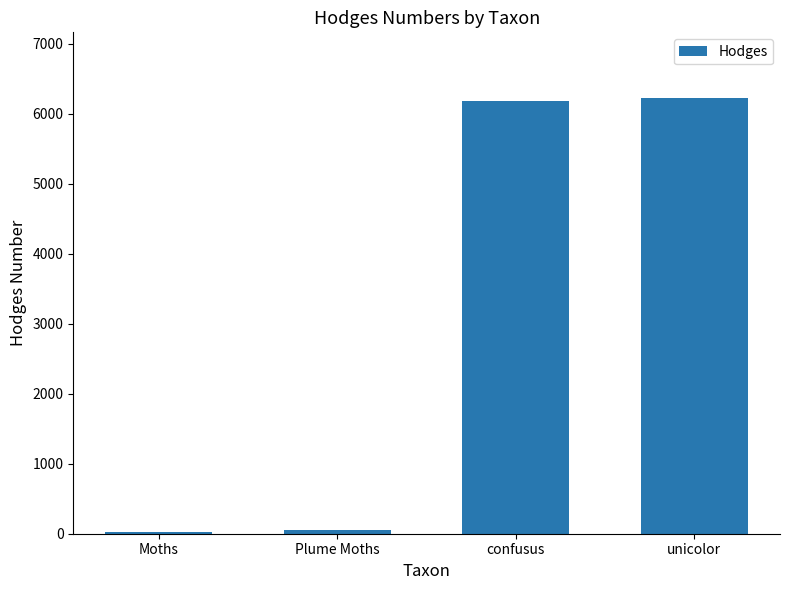

What position from the left is Moths?

1